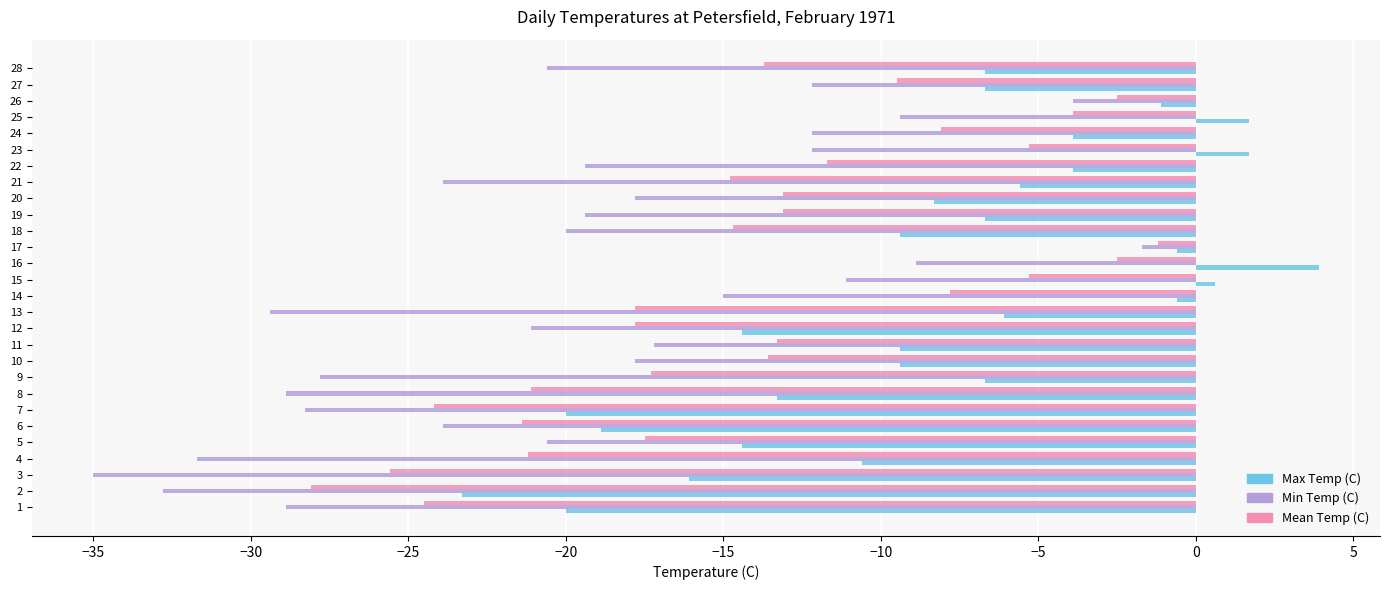

Which label corresponds to the largest value in the chart?

16